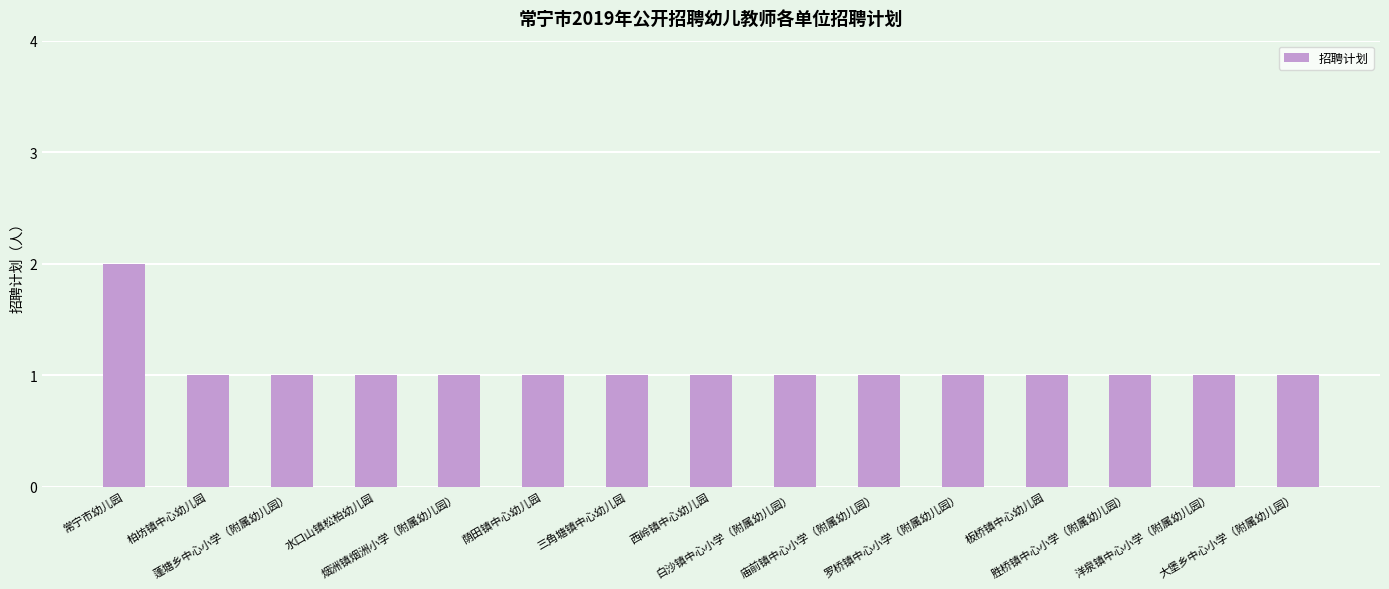

Count the number of data series in this chart.

1